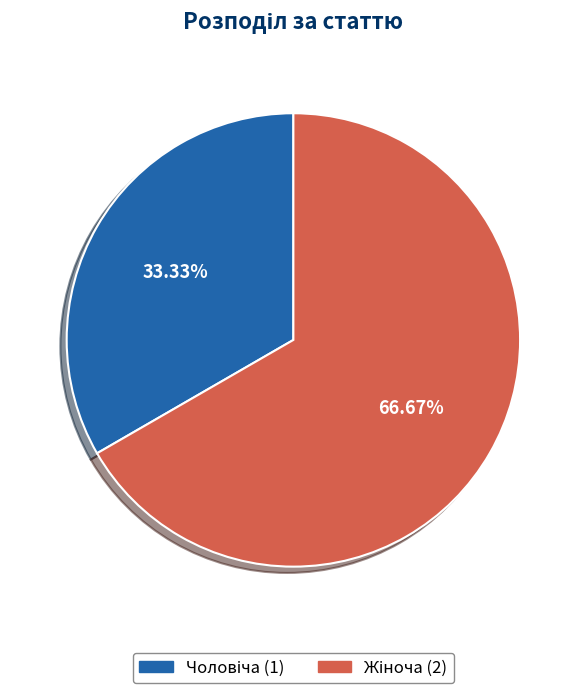

Is there any slice that represents more than half of the pie?

Yes